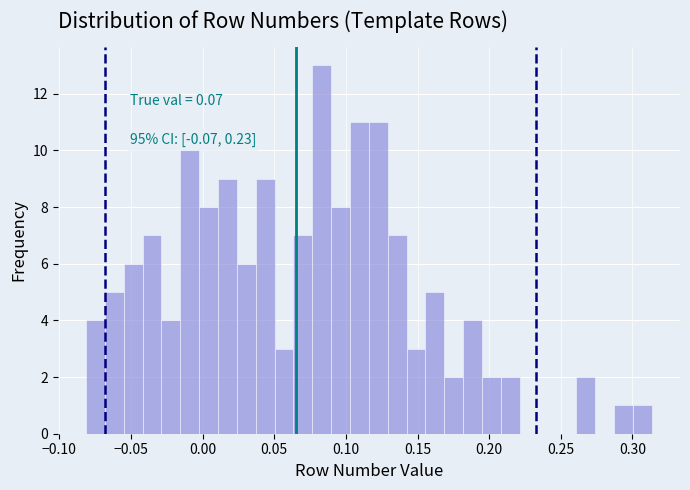

Read against the x-axis, roughly where is the centre of the tallest bar?

0.085